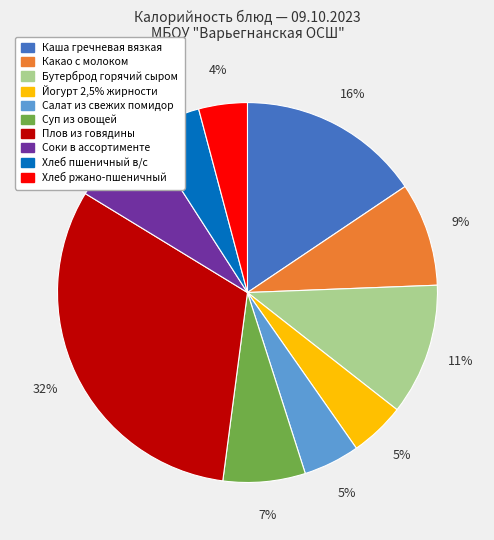

To the nearest percent, what portion does Хлеб пшеничный в/с represent?

5%